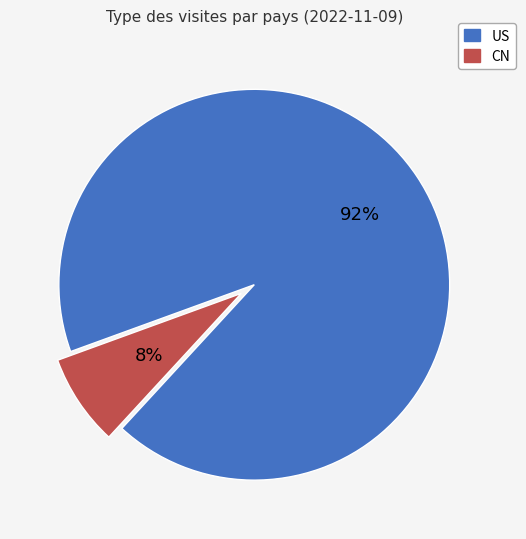

Is it true that US is 99% of the pie?

False